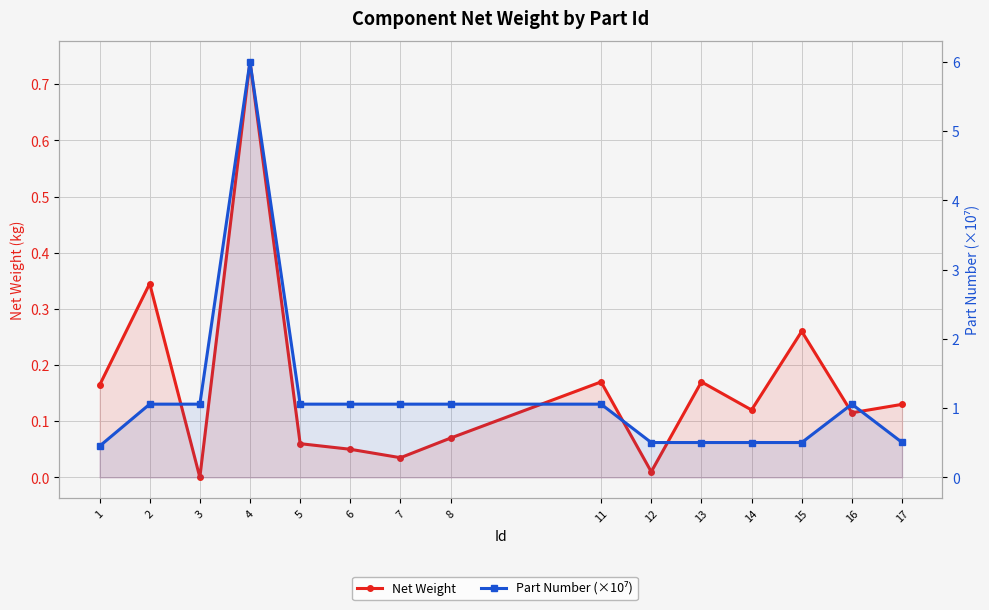

Which has a higher value, 6 or 13?

13